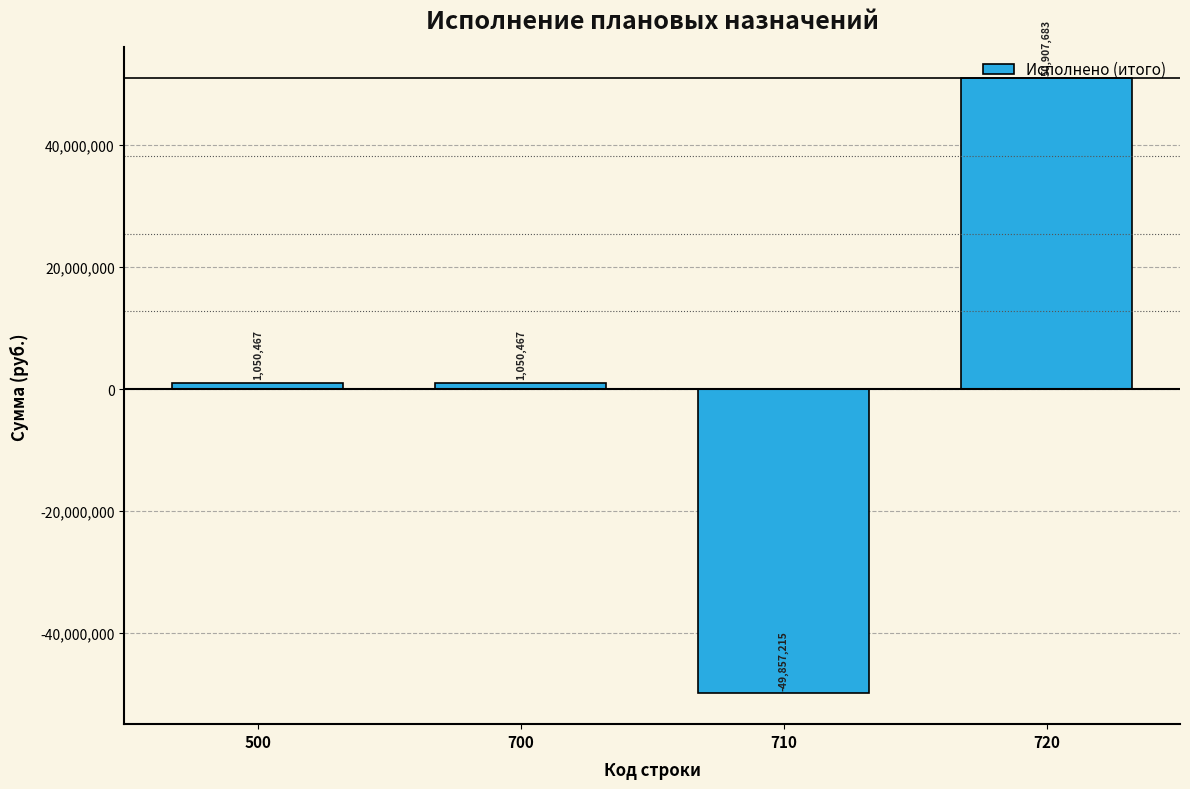

The value at 710 is -21593683.3. True or false?

False